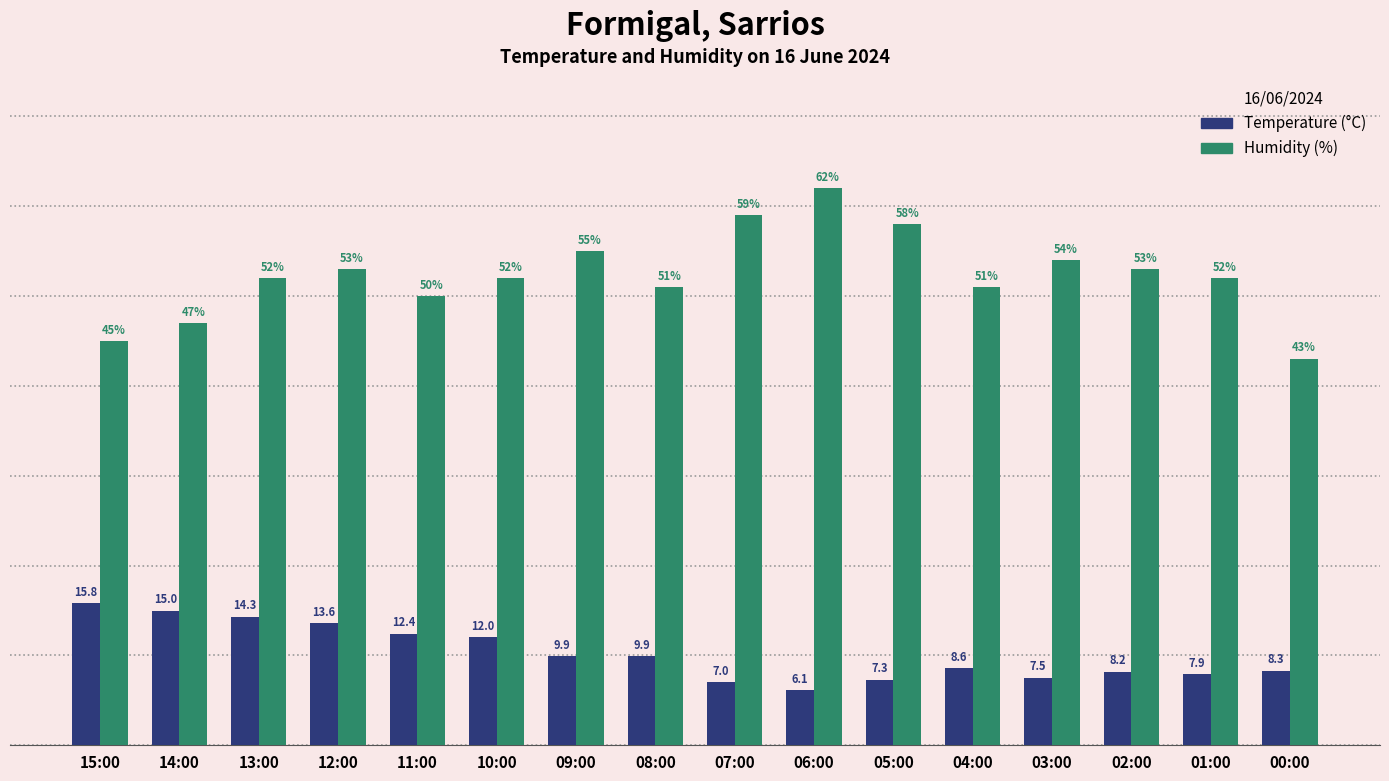

List the series in order of their peak value, lowest first.

Temperature (°C), Humidity (%)